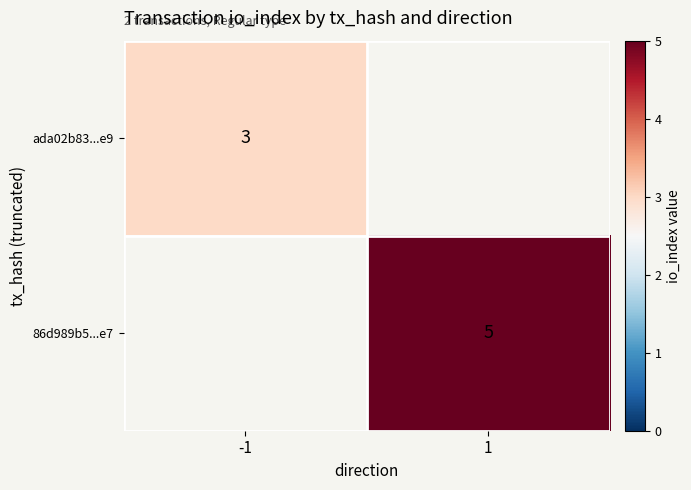

The 86d989b5...e7 series shows 5 at 1. True or false?

True